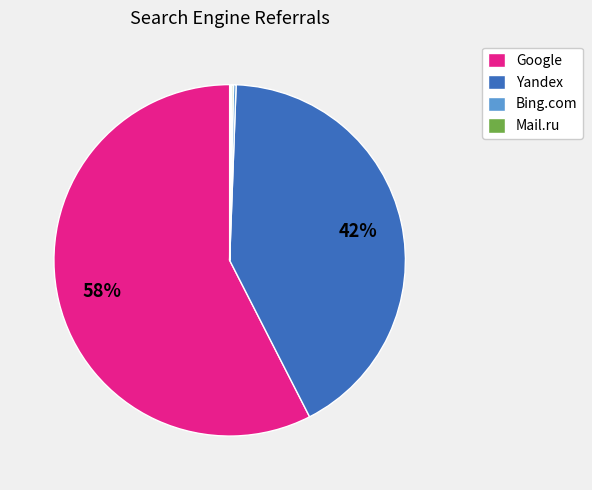

Does any single category account for the majority?

Yes